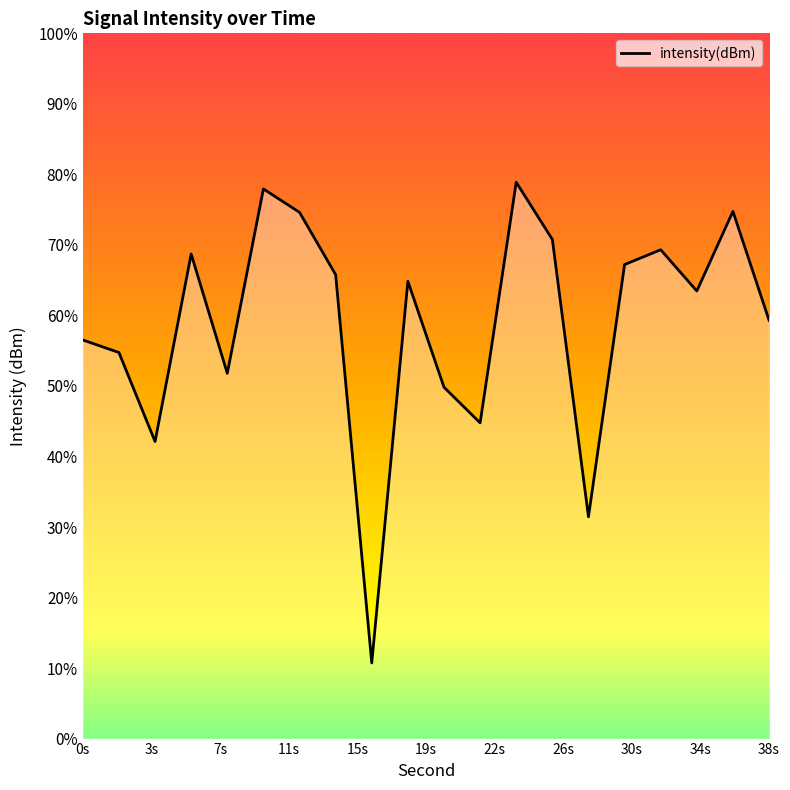

Read the value at 12.

-127.6